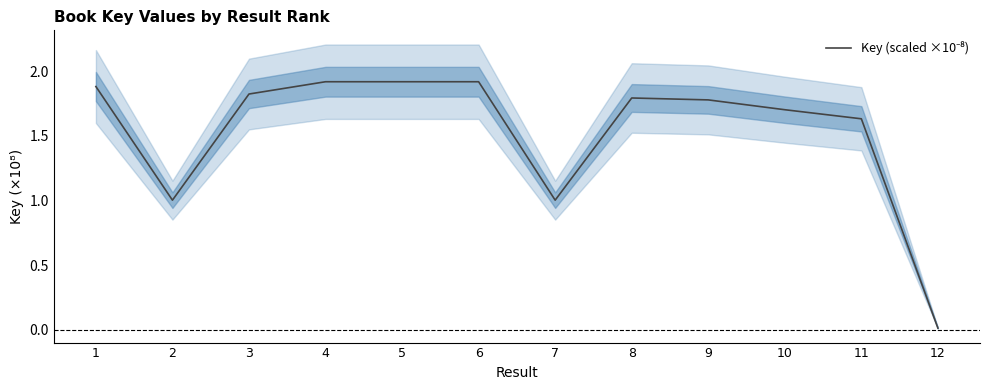

At which category does the data reach its first local peak?

4